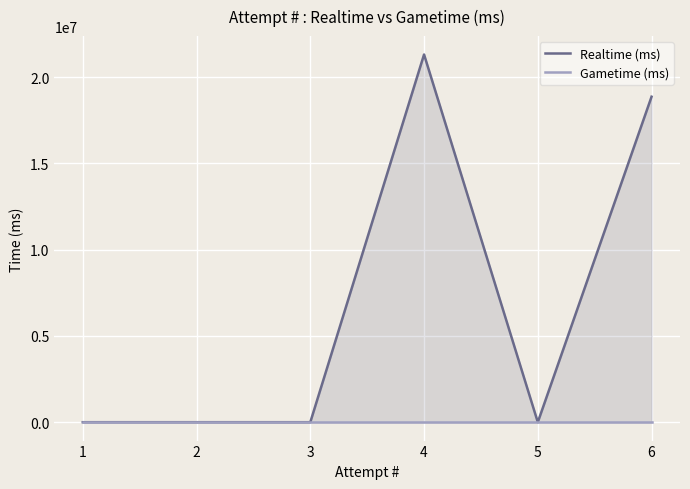

Which category has the highest value across all series?

4